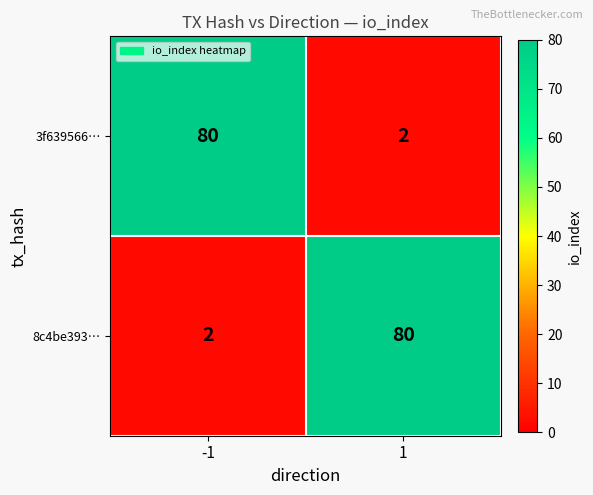

The value of 3f639566… at 1 is 2. True or false?

True